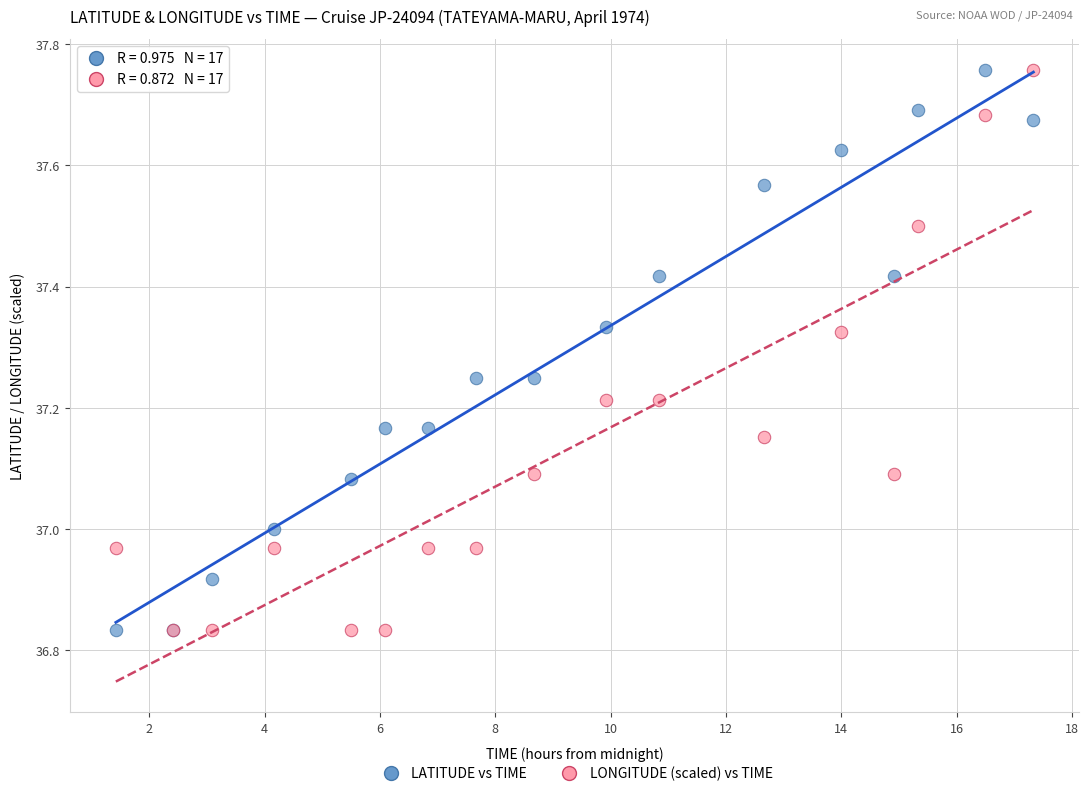

What are all the series names shown in the legend?

LATITUDE vs TIME, LONGITUDE (scaled) vs TIME